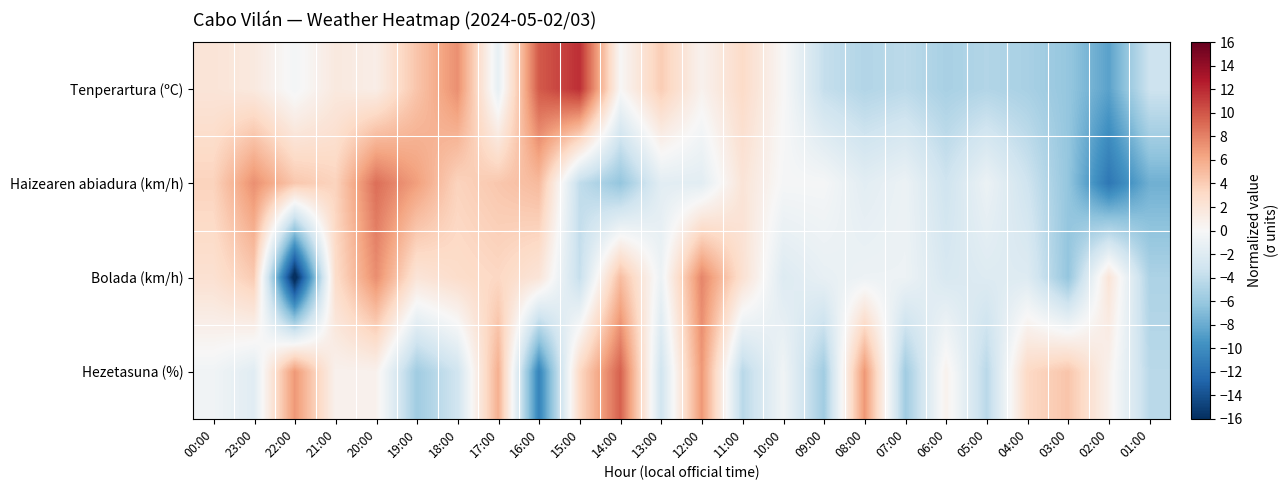

Which has a higher value, 08:00 or 01:00?

01:00